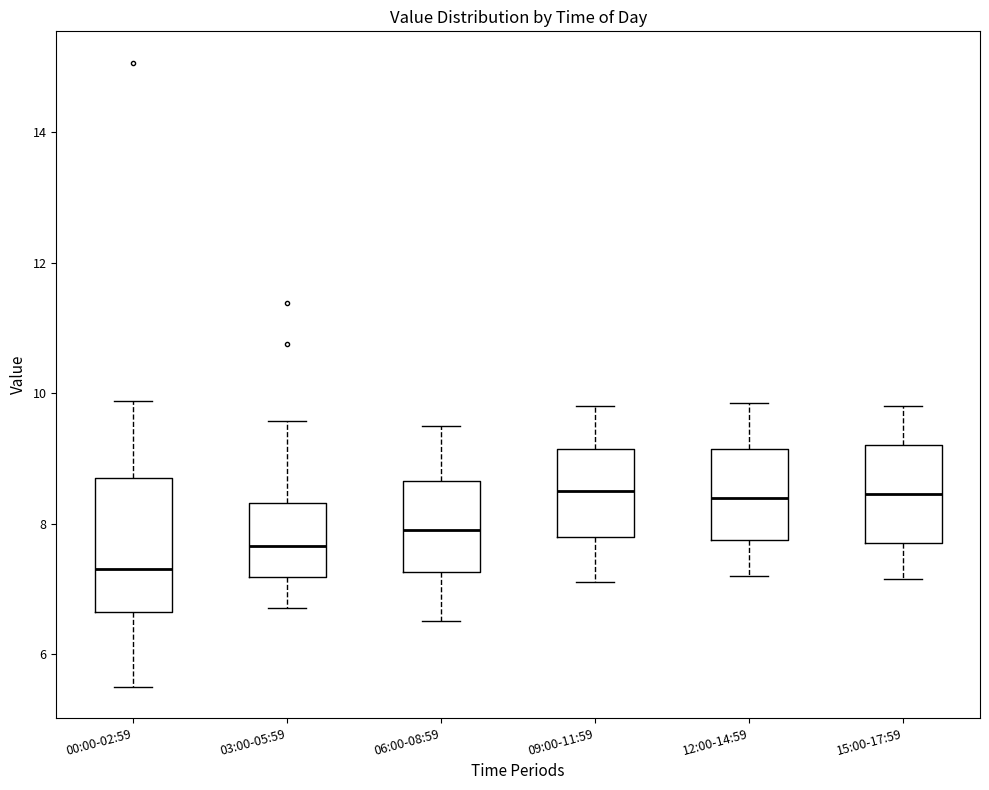

Comparing the boxes themselves (not the whiskers), which one is the tallest?

00:00-02:59